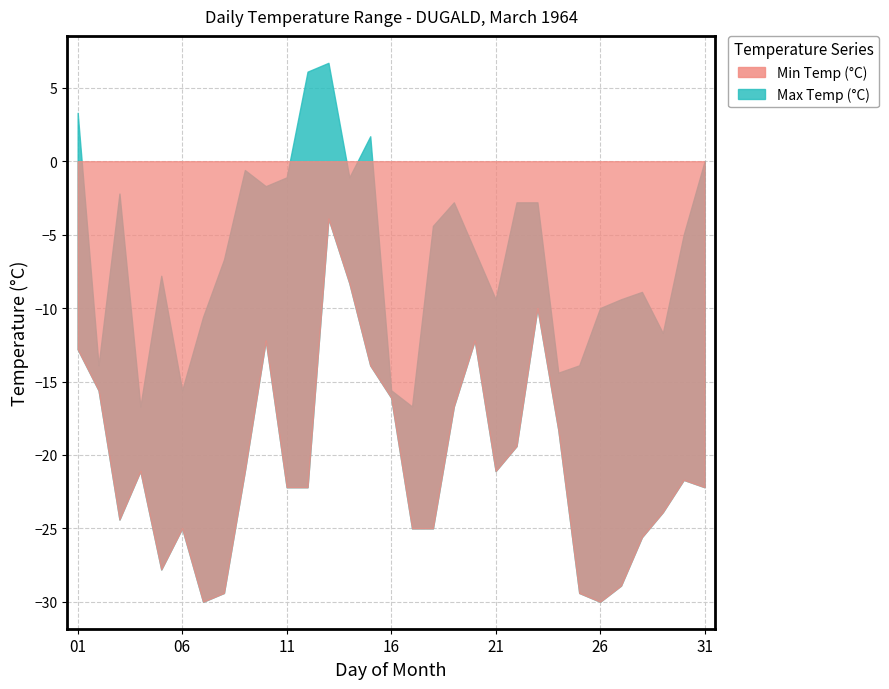

At which label does Max Temp (°C) first exceed -6?

01